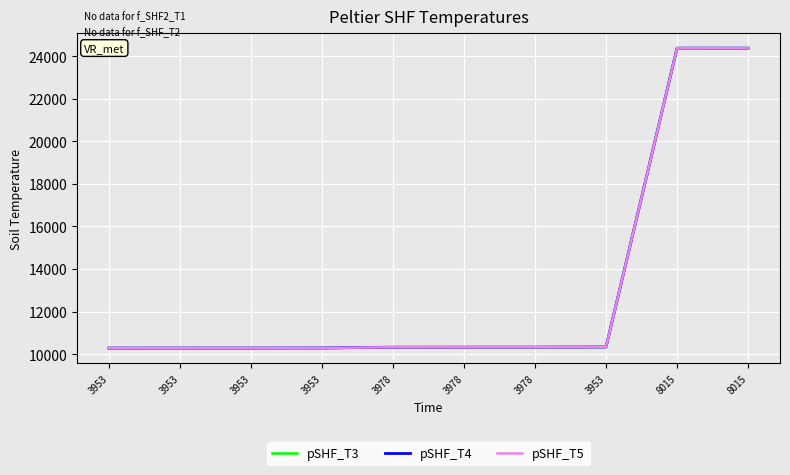

What is the maximum value for pSHF_T5?

24381